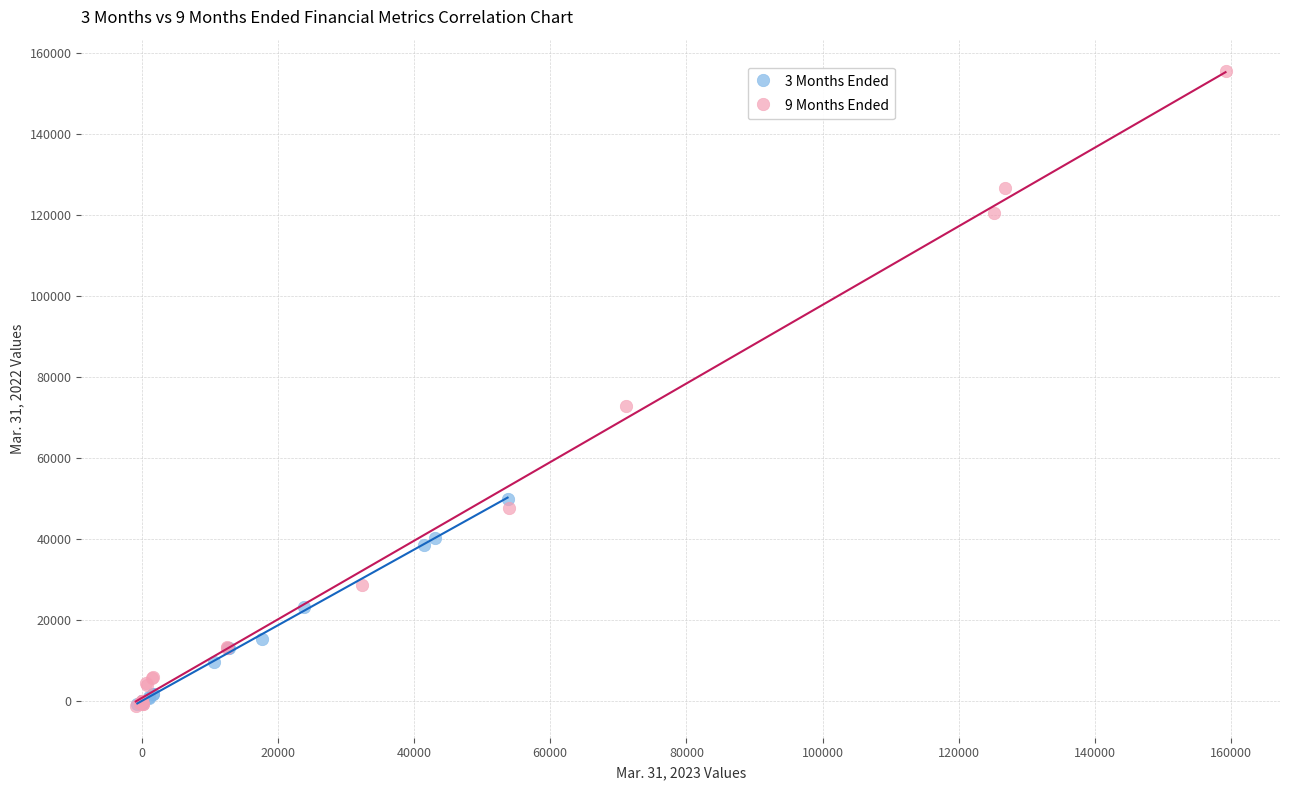

Which series has the largest Y range (max minus min)?

9 Months Ended